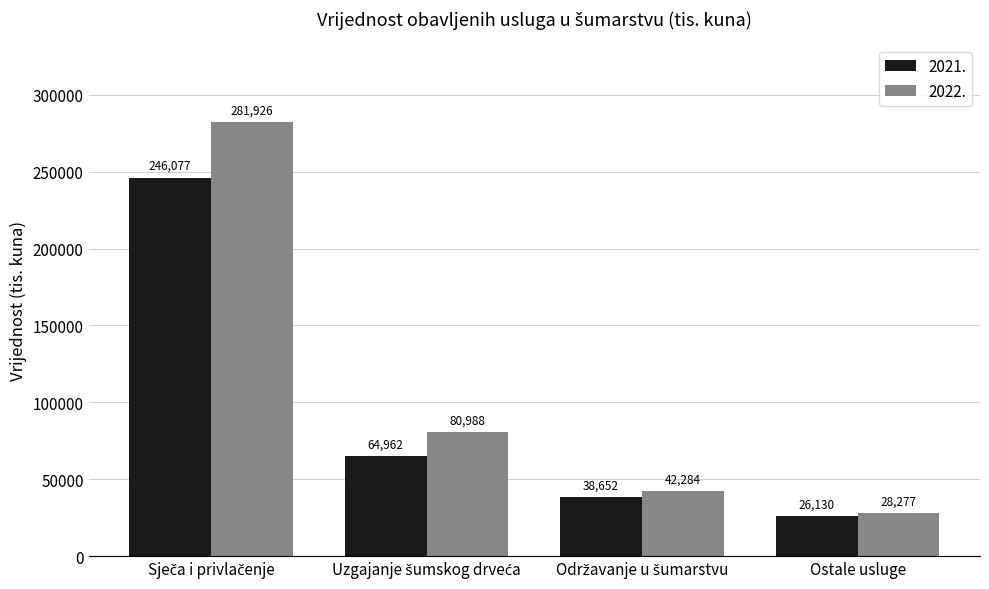

Which series has the widest spread of values?

2022.